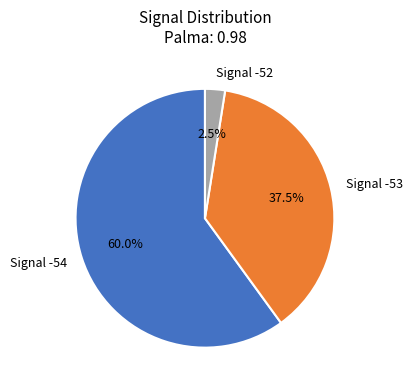

Which category has the smallest portion of the pie?

Signal -52